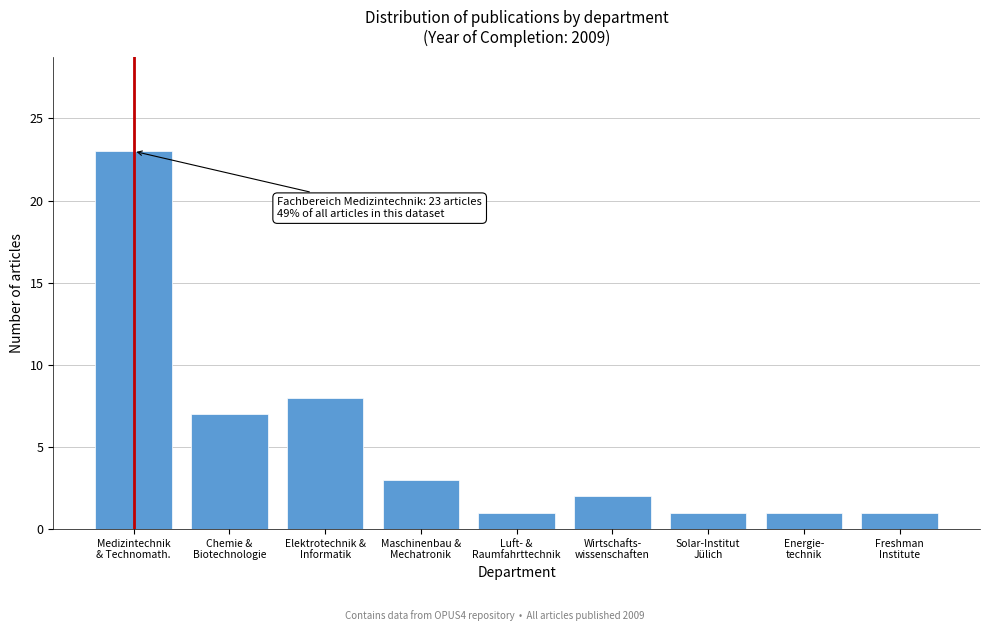

Reading left to right, list all the values displayed in this chart.

23	7	8	3	1	2	1	1	1